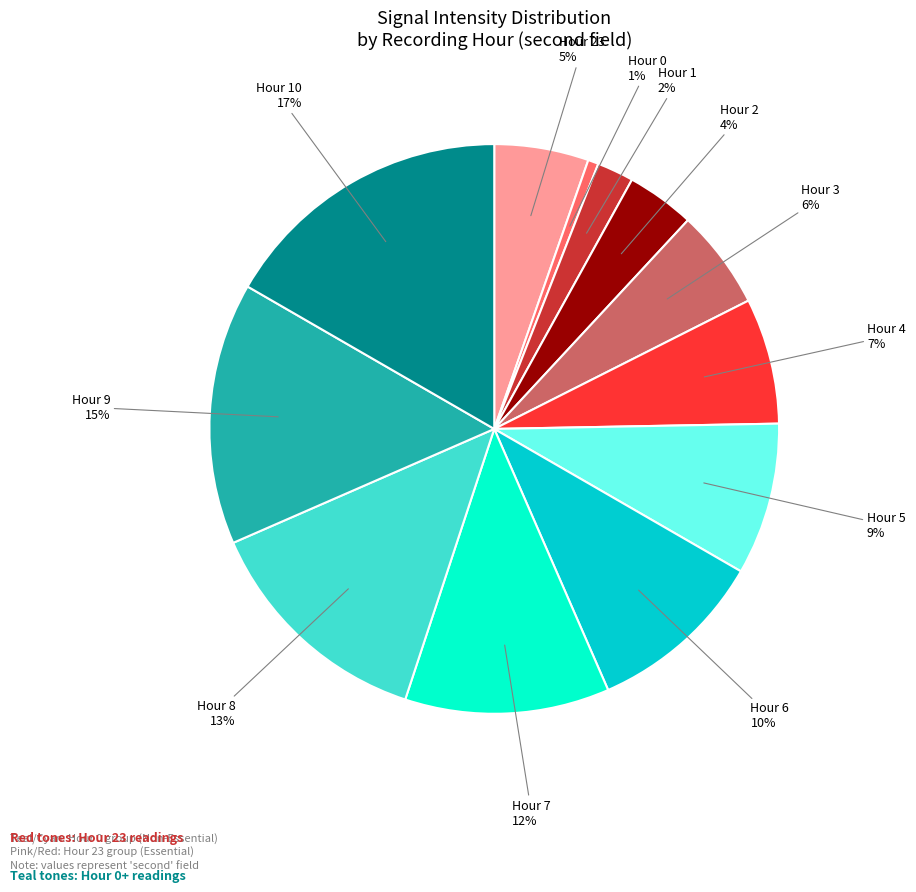

Do Hour 4 and Hour 8 together represent more than half of the pie?

No